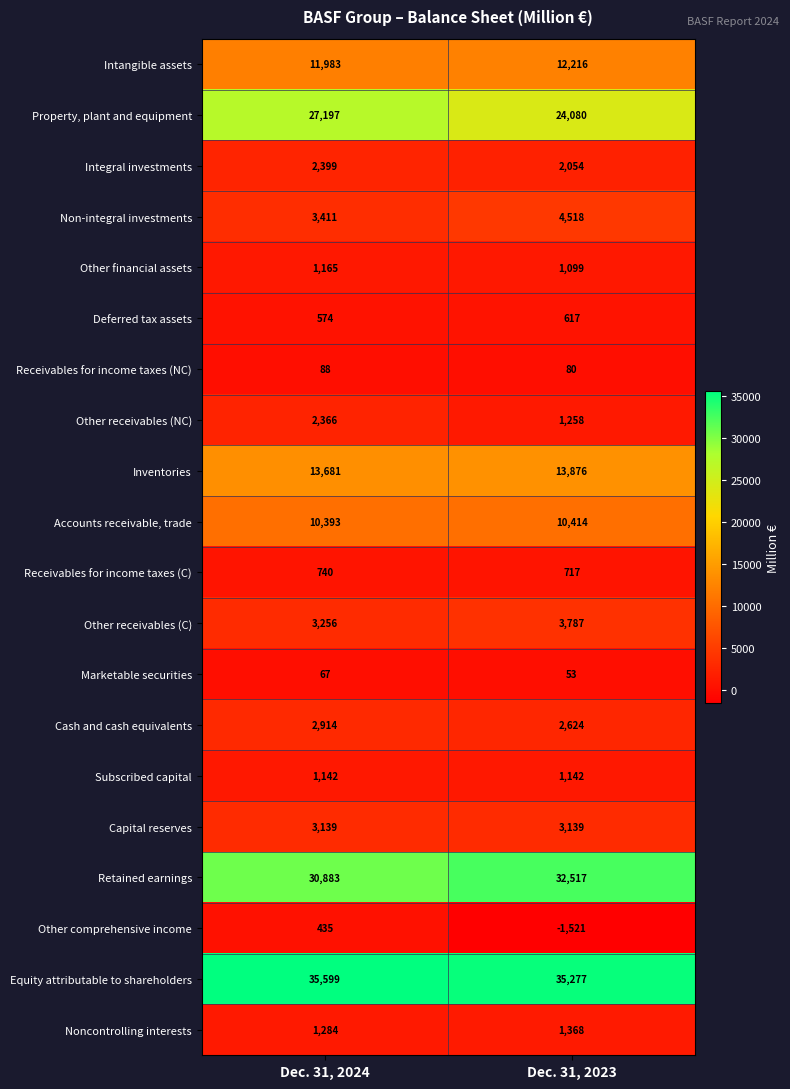

Is it true that Receivables for income taxes (C) equals 740 at Dec. 31, 2024?

True